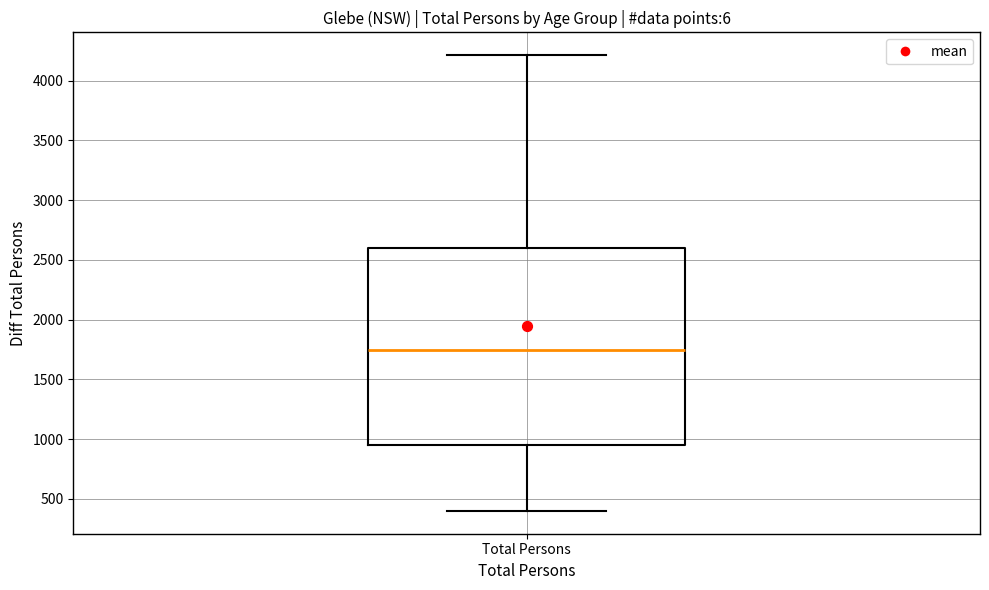

Where is the lower edge of the box for Total Persons on the y-axis? The values are not printed on the chart, so give them approximately, as read against the axis.

950